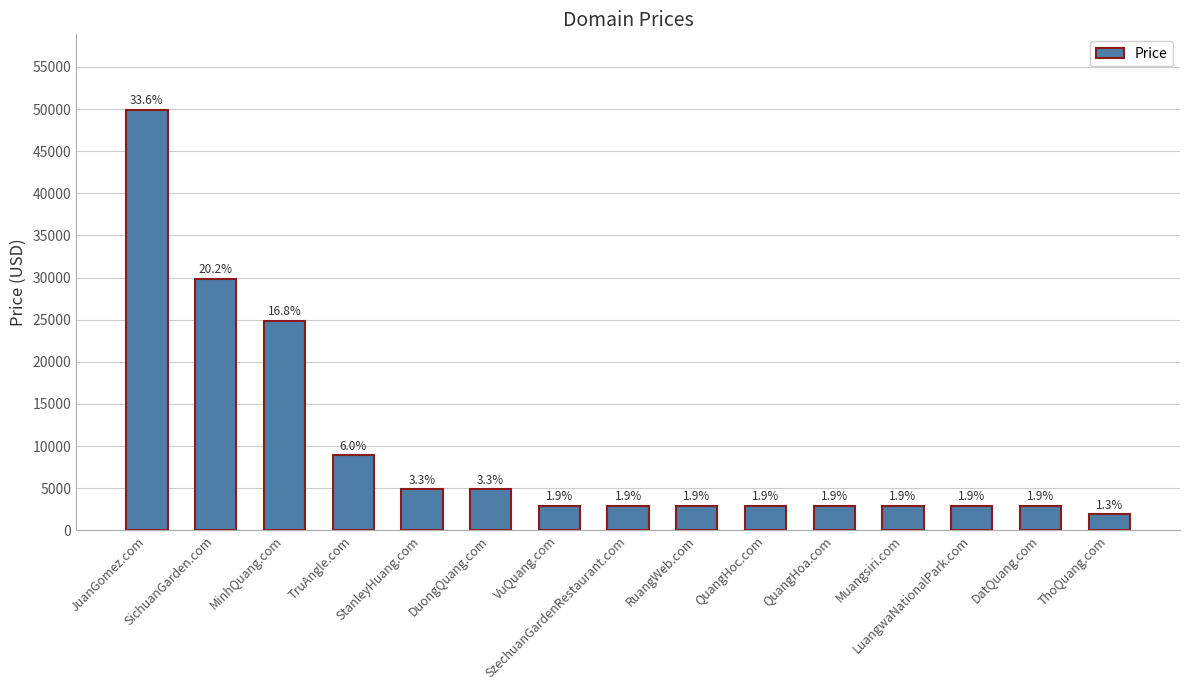

What is the value of the 7th bar from the left?

2888